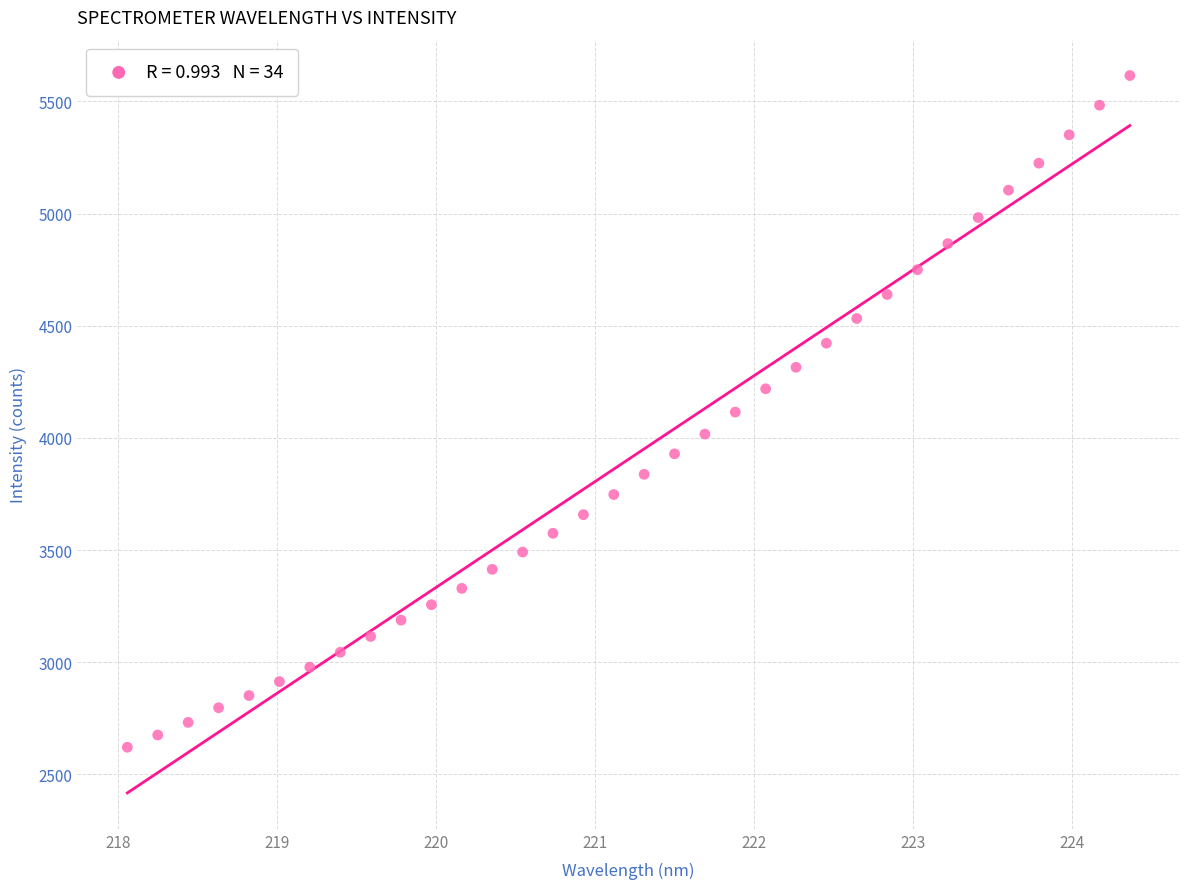

What is the range of X values (max minus min)?

6.3